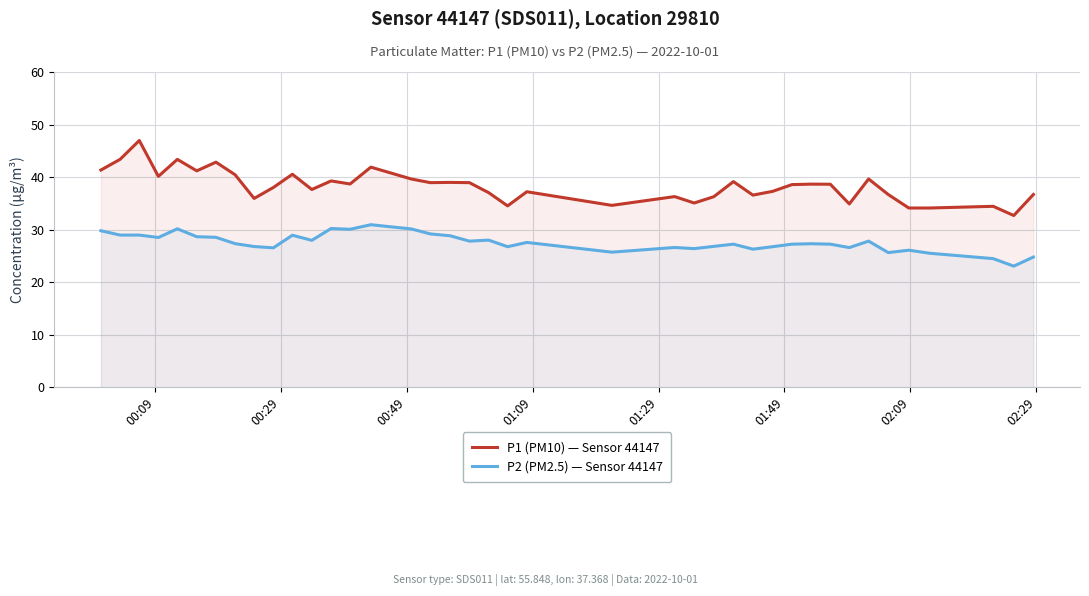

Rank the series by their average value, from highest to lowest.

P1 (PM10) — Sensor 44147, P2 (PM2.5) — Sensor 44147